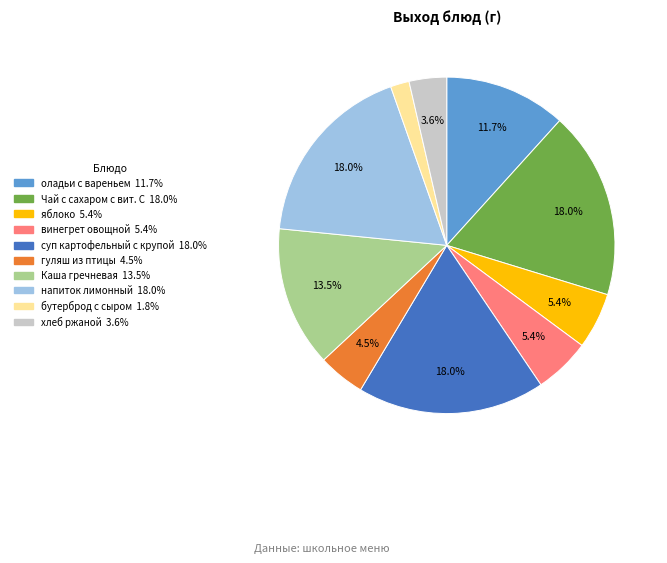

What percentage is NOT represented by напиток лимонный?

82.0%